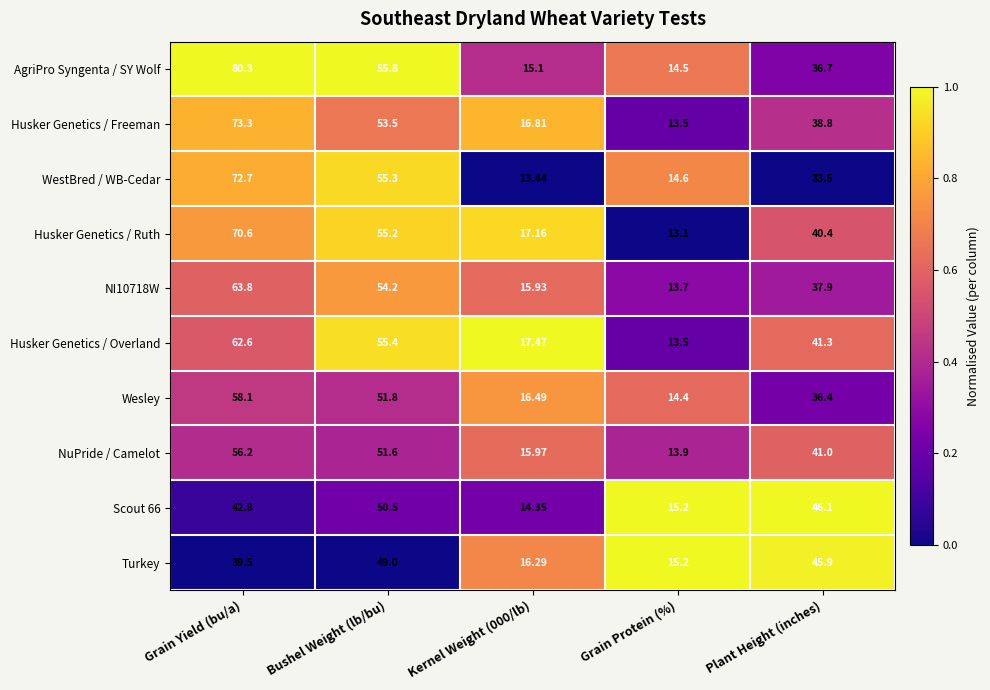

Which label corresponds to the smallest value in the chart?

Grain Protein (%)